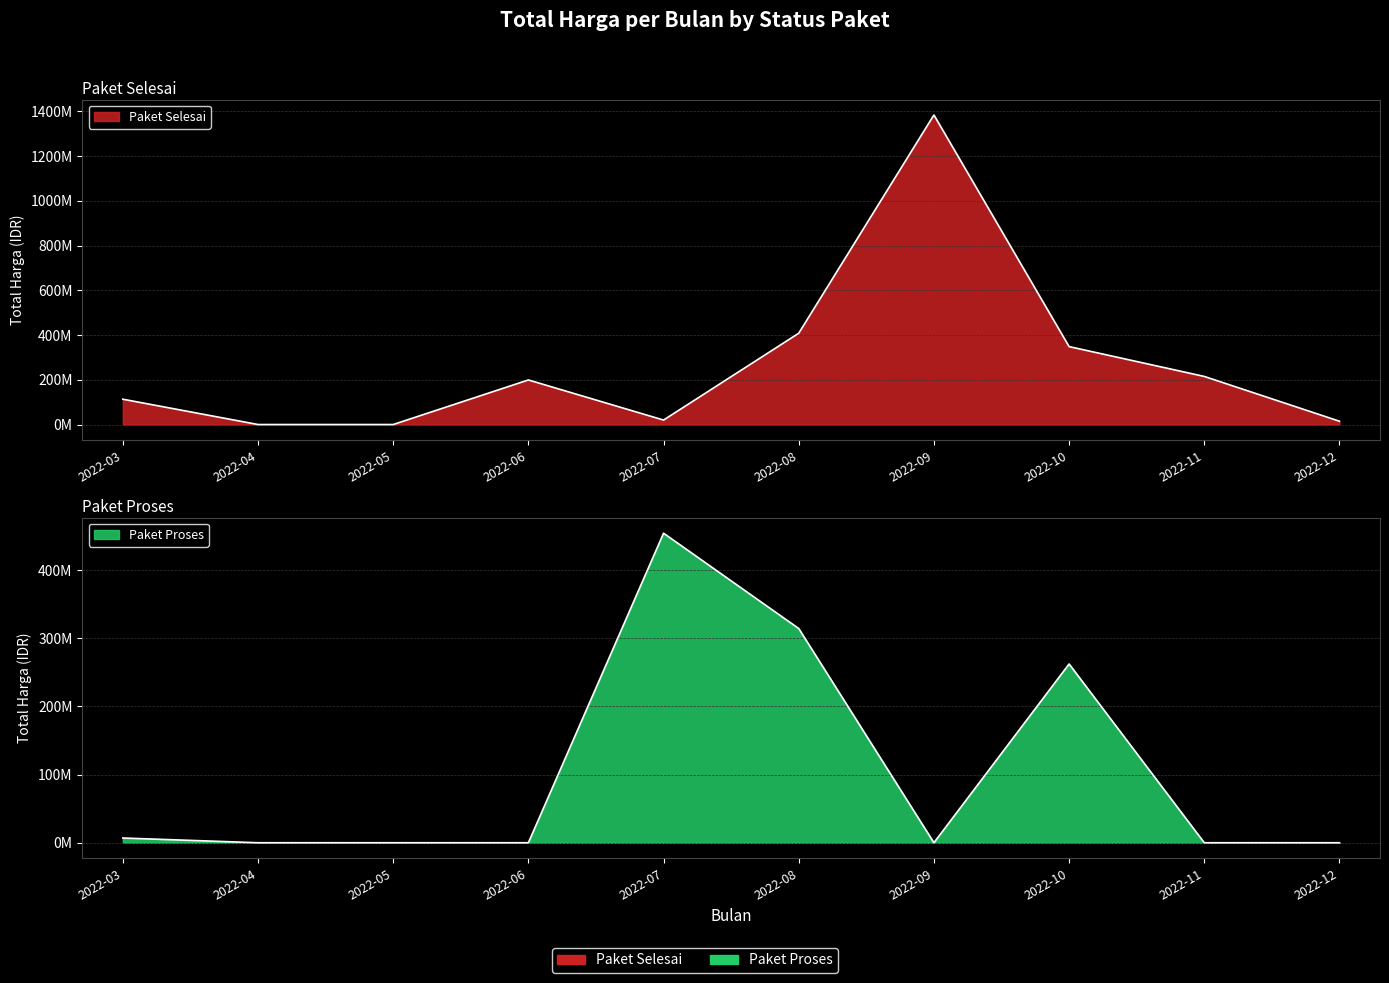

Where is Paket Selesai nearest to the value 691829500?

2022-08